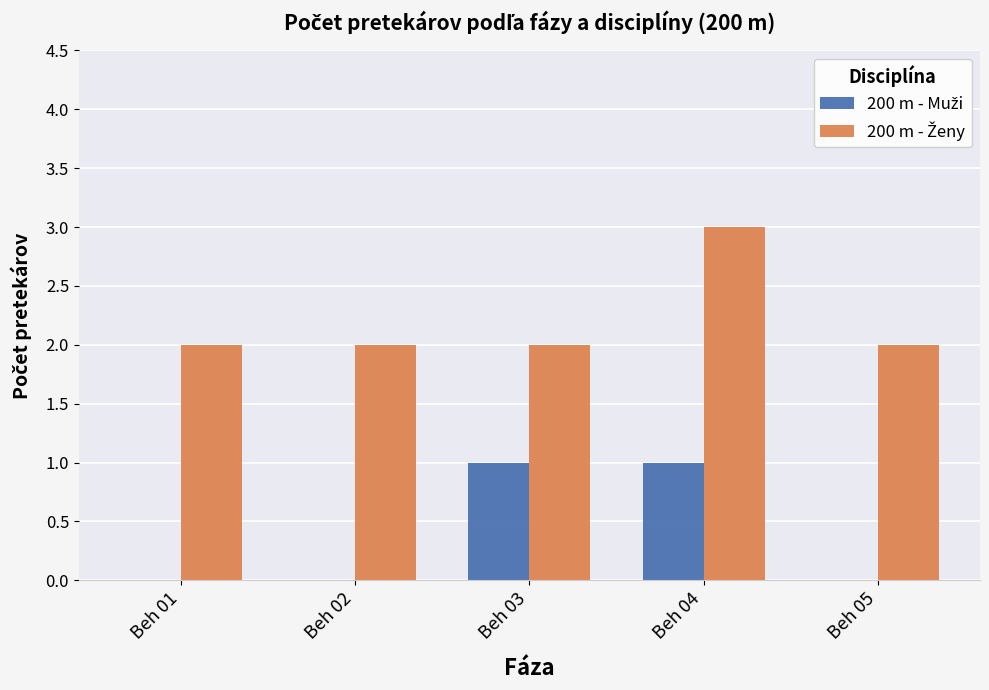

At which category is the sum across all series the highest?

Beh 04